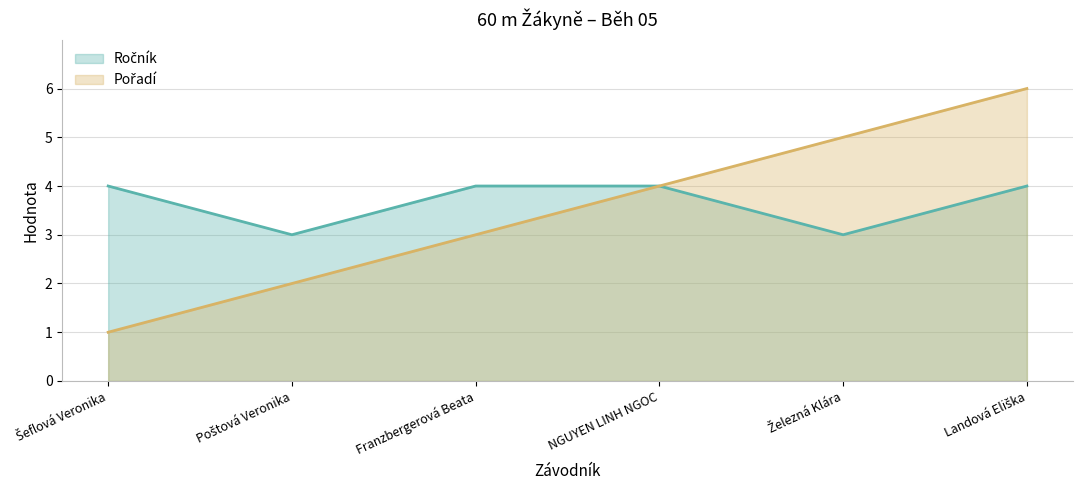

Count the number of data series in this chart.

2